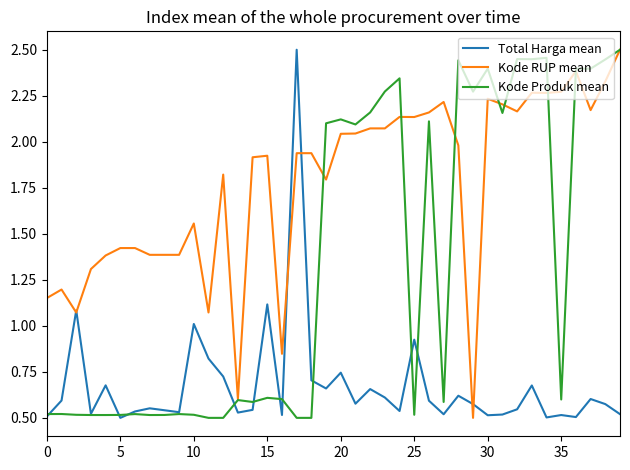

Which series has the largest total across all categories?

Kode RUP mean